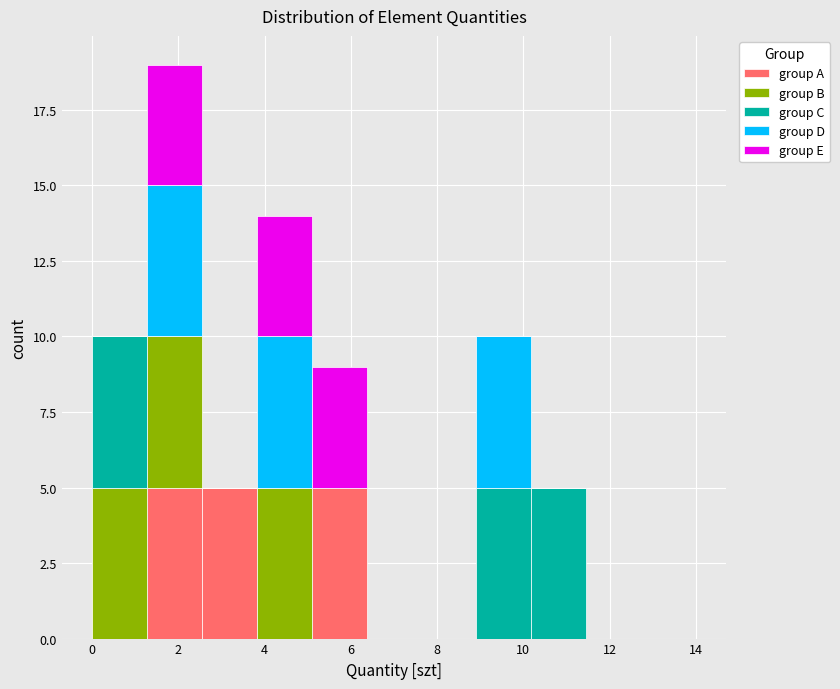

Which range on the x-axis has the tallest stacked bar (by total height)?

1.2 to 2.6